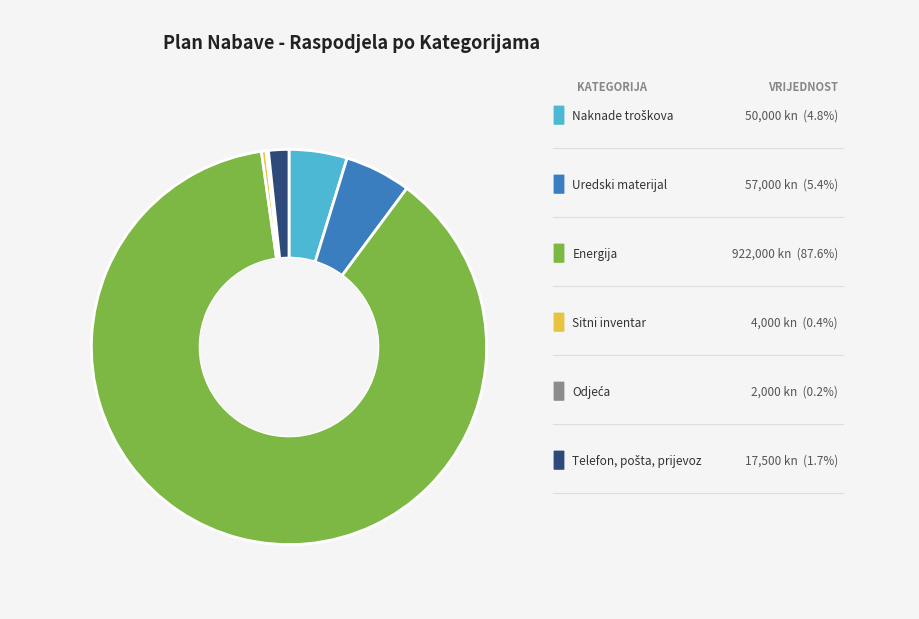

Is there a majority slice in this chart?

Yes